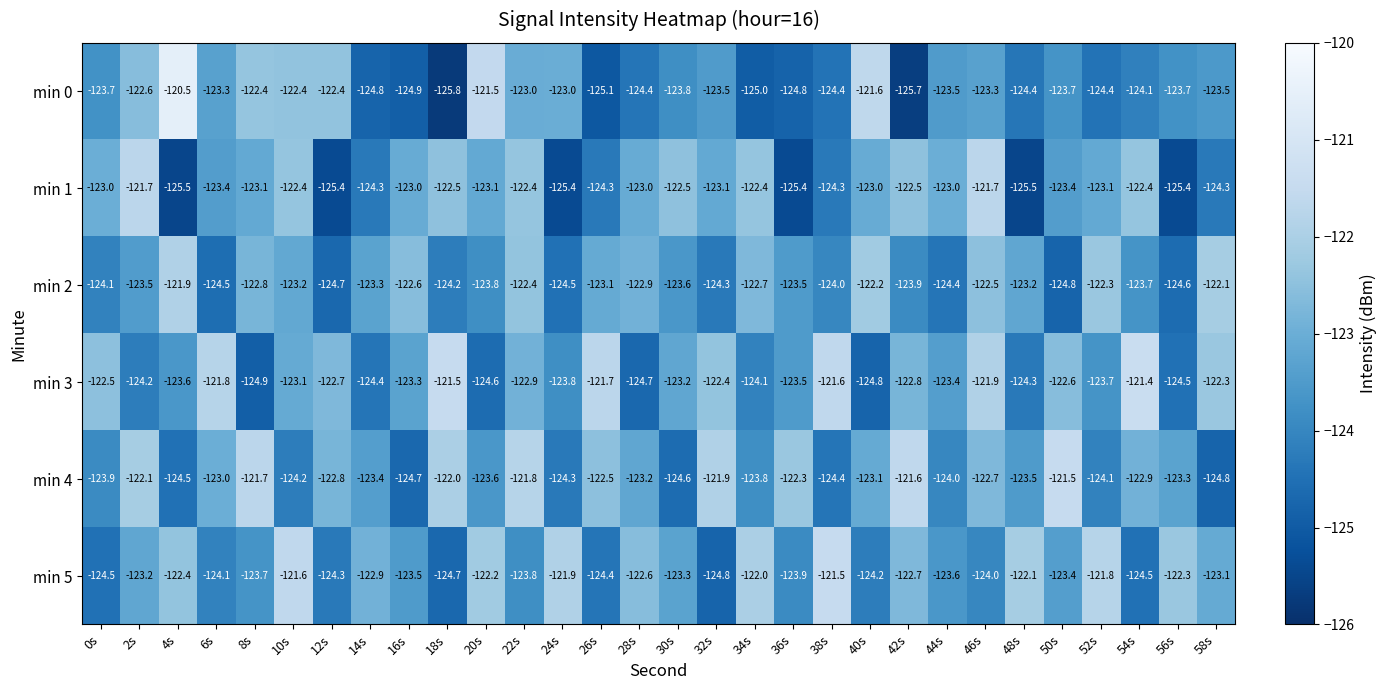

Which series has the widest spread of values?

min 0